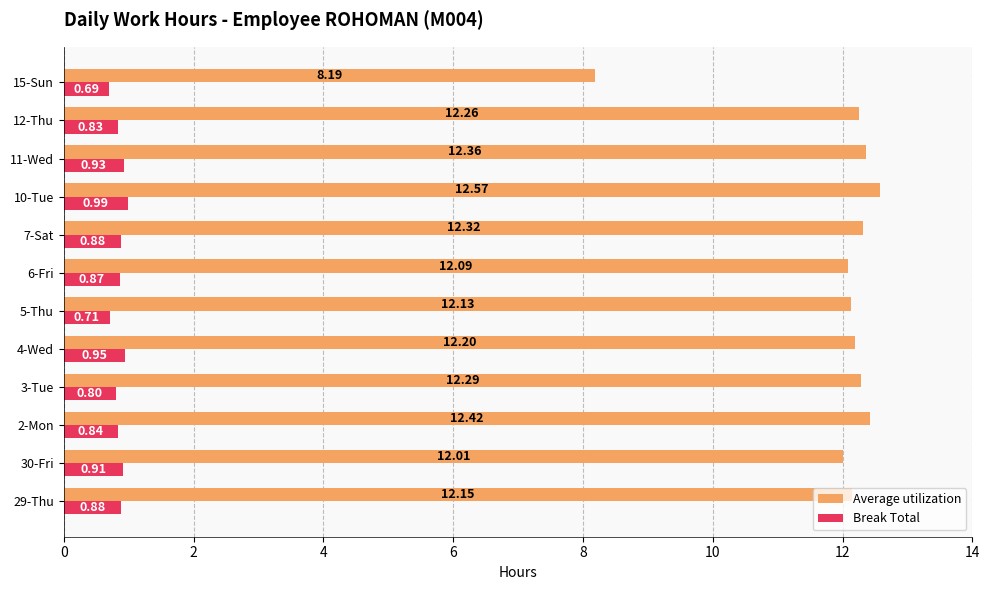

What is the sum of the Average utilization values at 10-Tue and 6-Fri?

24.7